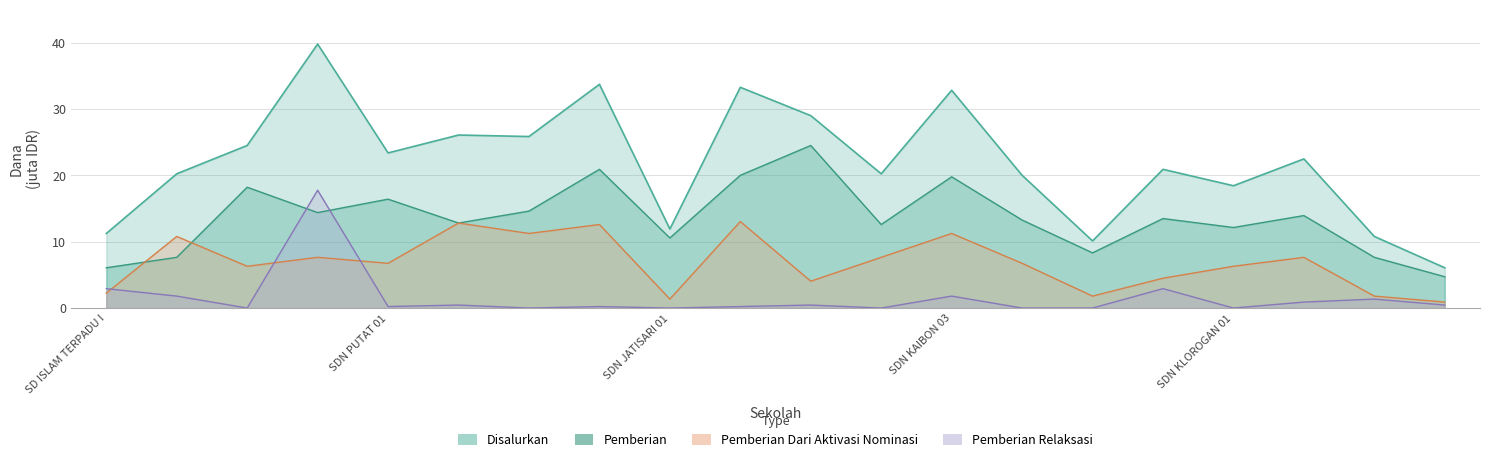

True or false: Pemberian_Aktivasi has a value of 6.8 at SDN PUTAT 01.

True